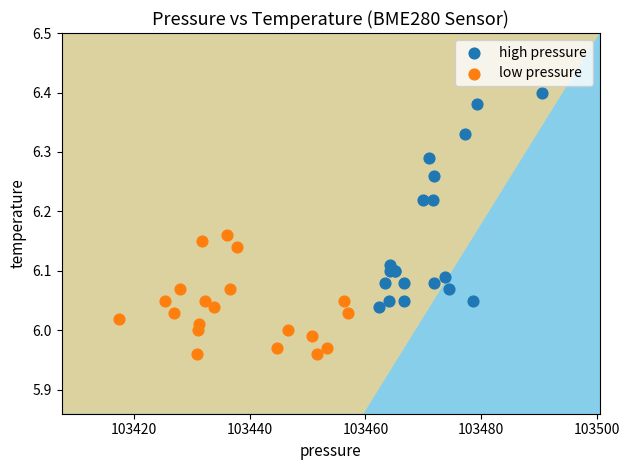

What are all the series names shown in the legend?

high pressure, low pressure